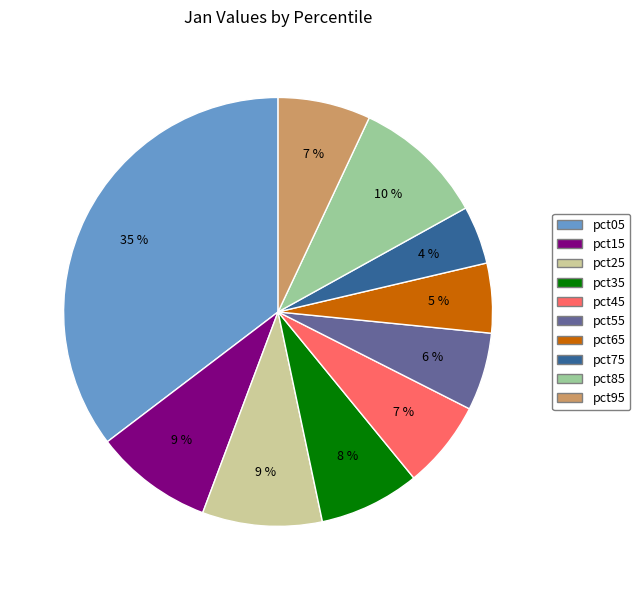

To the nearest percent, what portion does pct75 represent?

4%